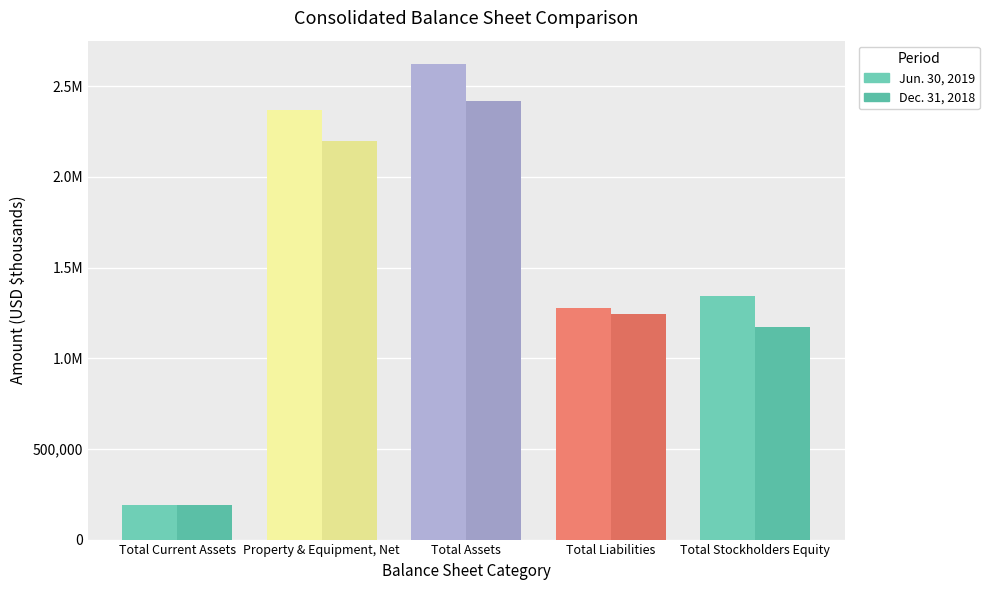

How many bars are there in total?

10